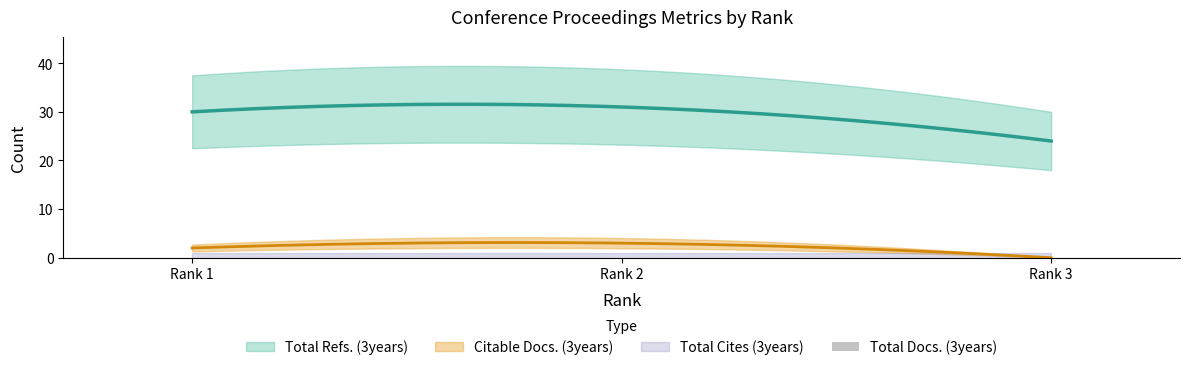

How many Citable Docs. (3years) values are between 0 and 3?

3